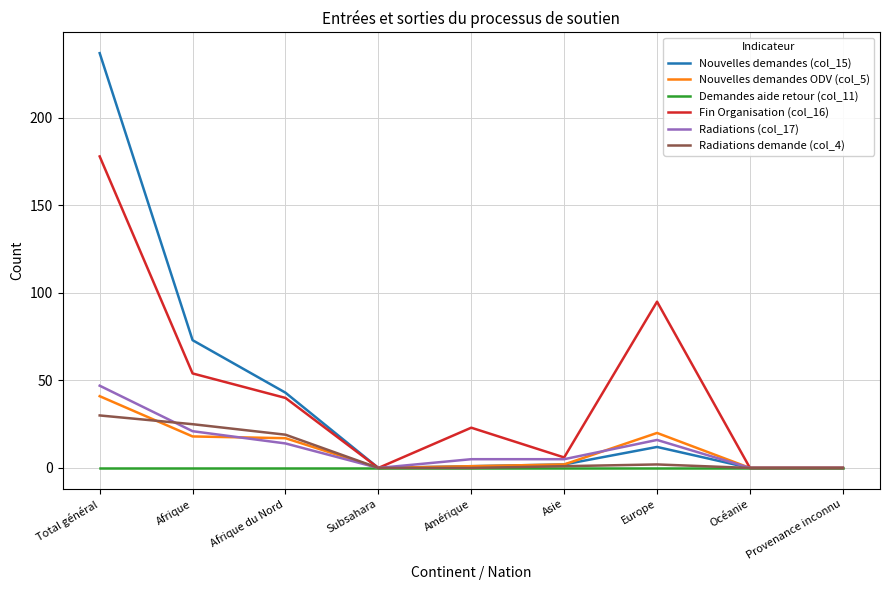

What is the difference between the second highest and second lowest values in the Nouvelles demandes (col_15) series?

73